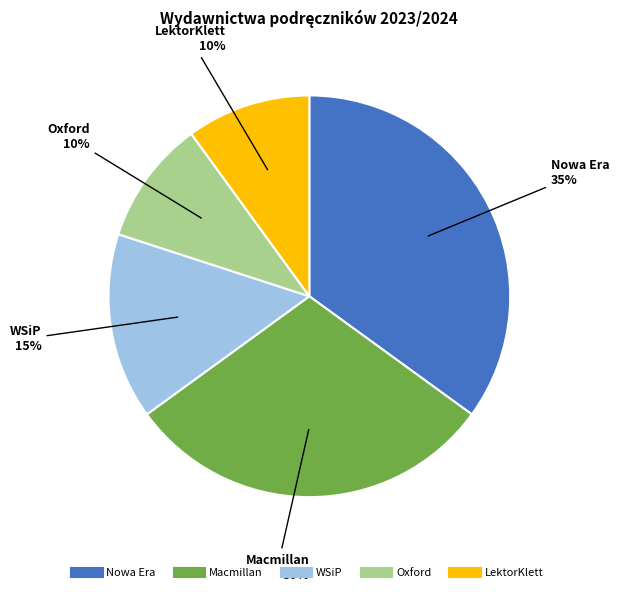

Which category has the biggest portion of the pie?

Nowa Era